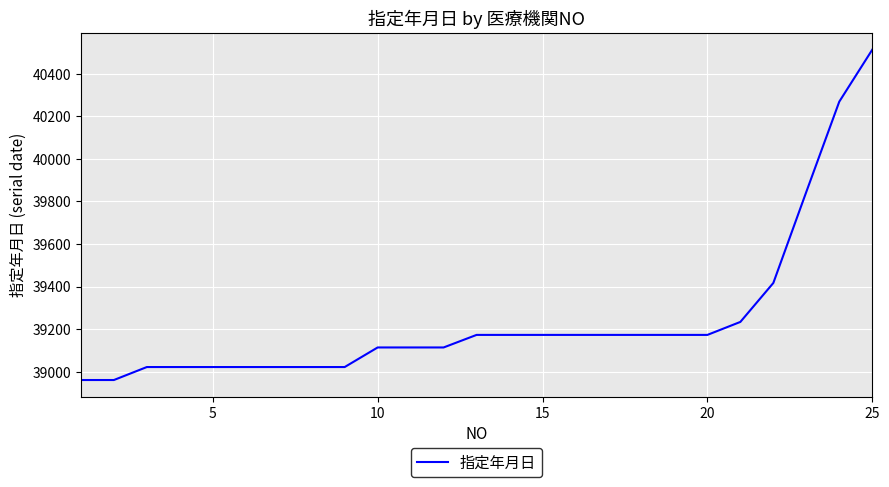

What is the difference between the maximum and minimum values?

1552